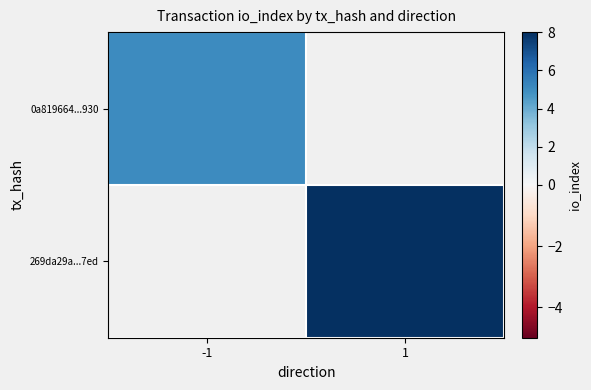

List the series in order of their peak value, lowest first.

0a819664...930, 269da29a...7ed